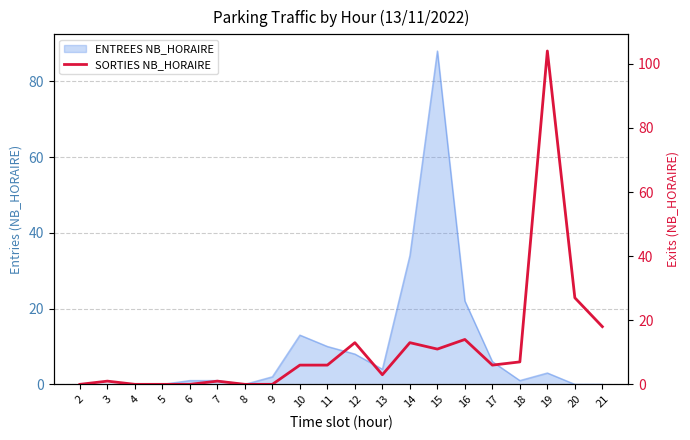

True or false: the data shows 10 at 17.

False